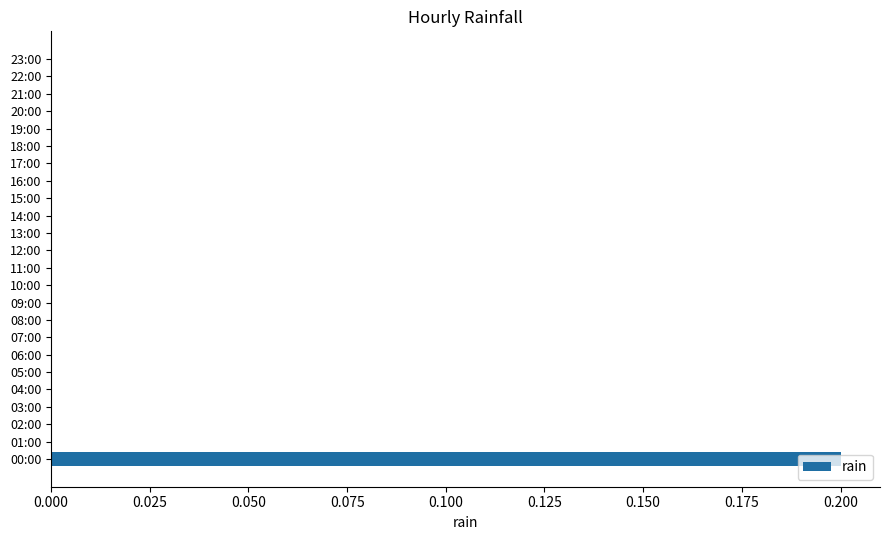

True or false: the data shows 0.0 at 21:00.

True